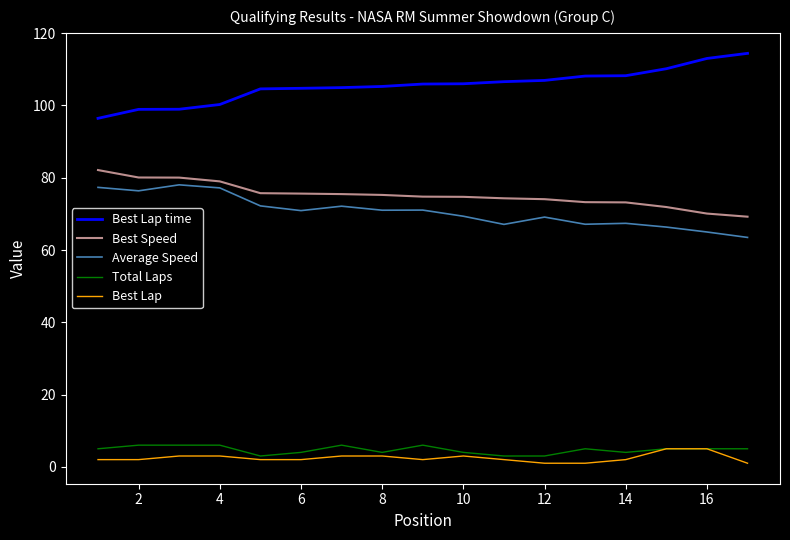

What is the maximum value shown in the chart?

114.4